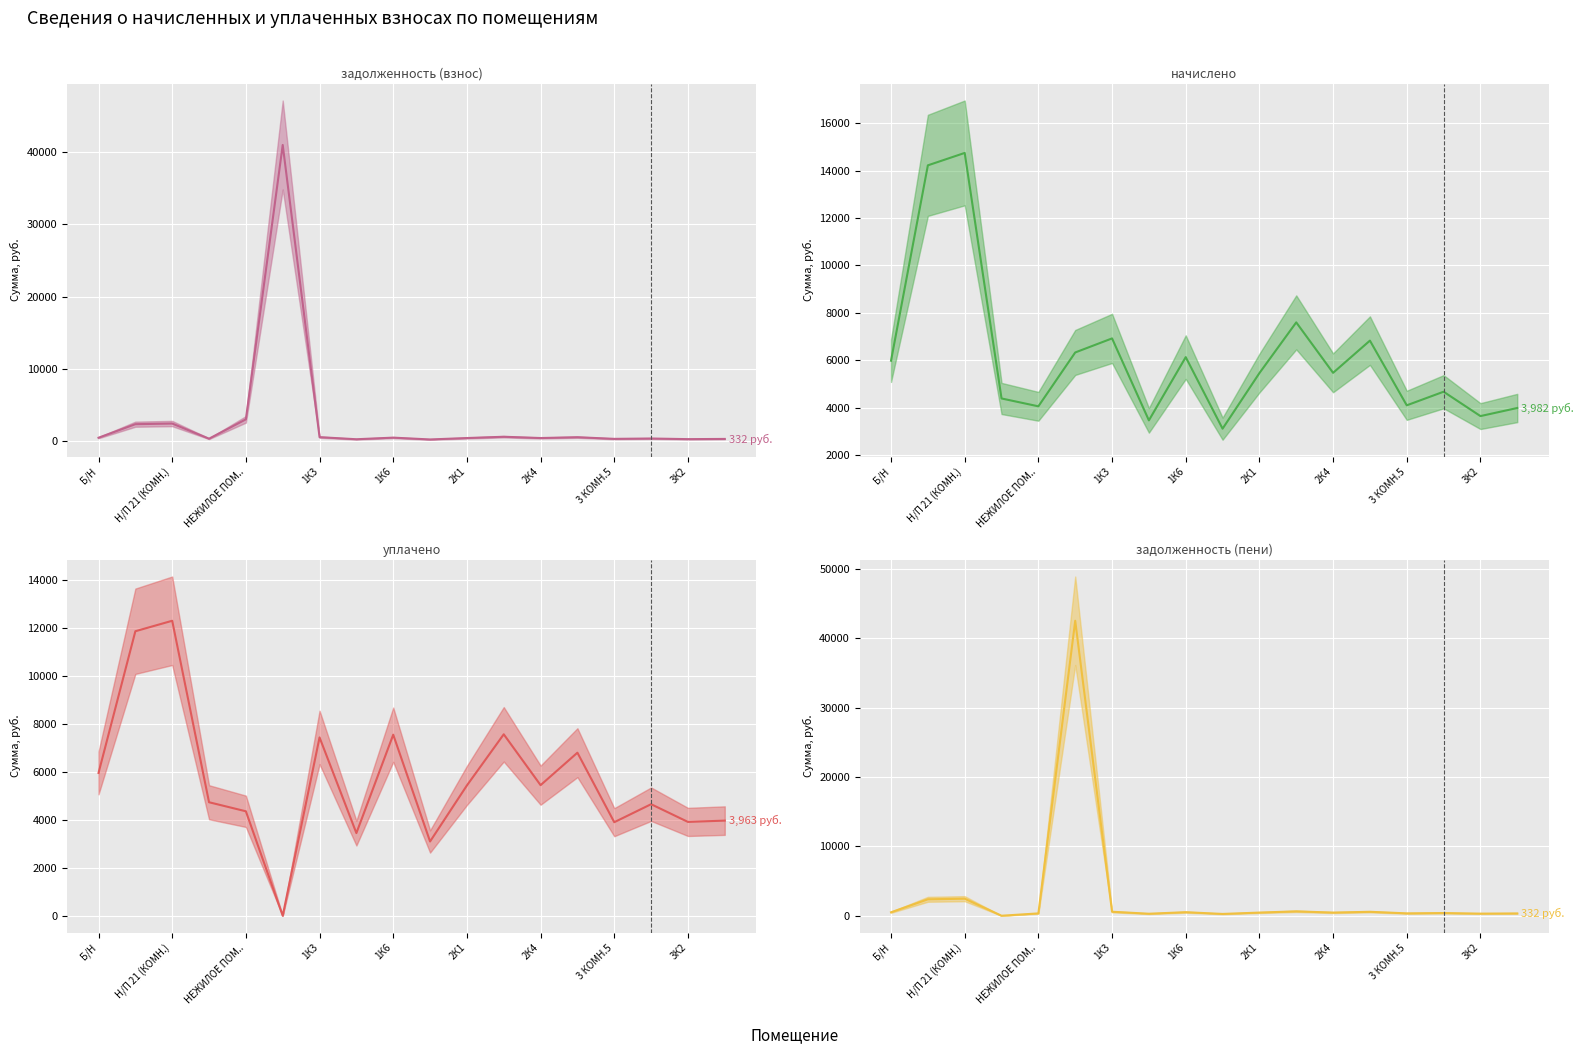

How many interior local valleys does the задолженность (взнос) (центр) series have?

6